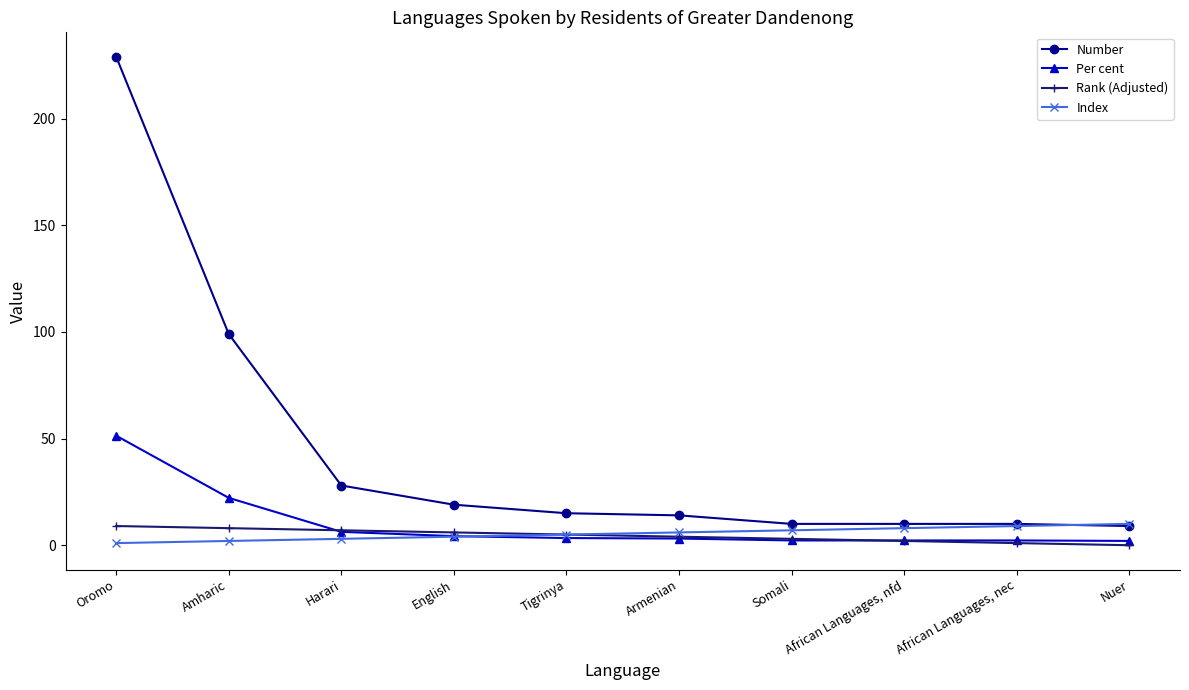

List the labels in order of Index value, largest first.

Nuer, African Languages, nec, African Languages, nfd, Somali, Armenian, Tigrinya, English, Harari, Amharic, Oromo